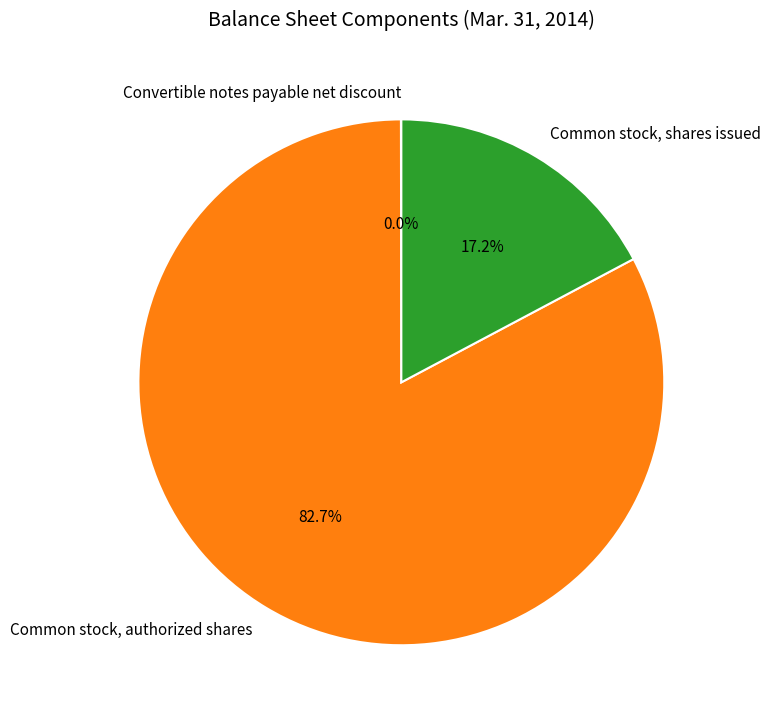

Which category has the biggest portion of the pie?

Common stock, authorized shares